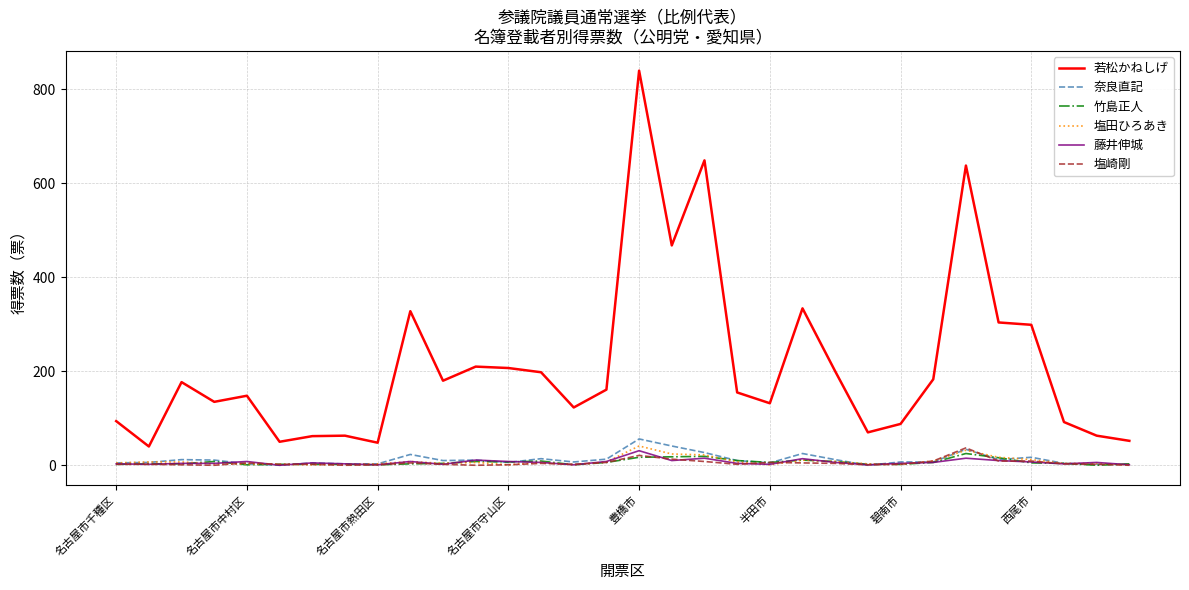

True or false: 藤井伸城 and 塩崎剛 cross at least once.

True